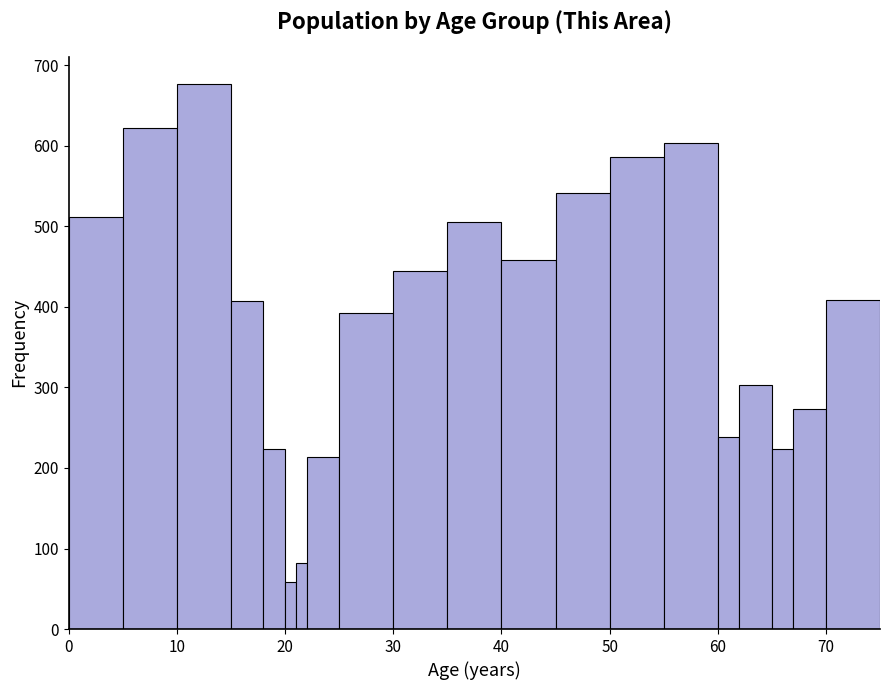

Around what value on the x-axis is the tallest bar? Give the approximate position of its centre, as read against the axis.

13